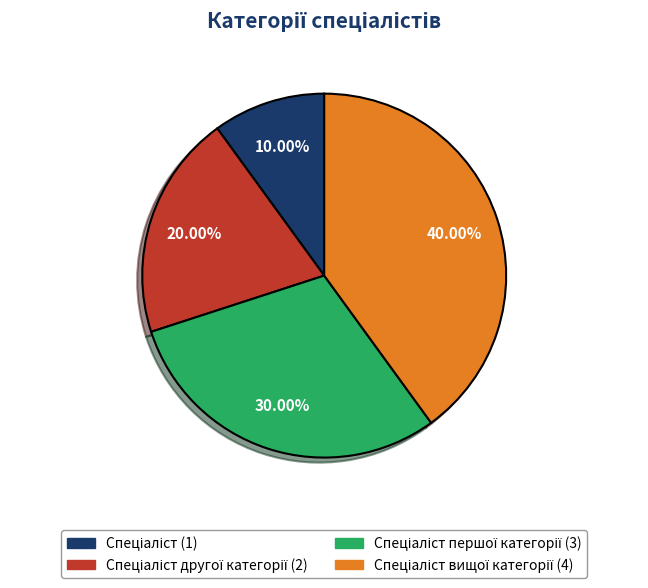

Is there a majority slice in this chart?

No